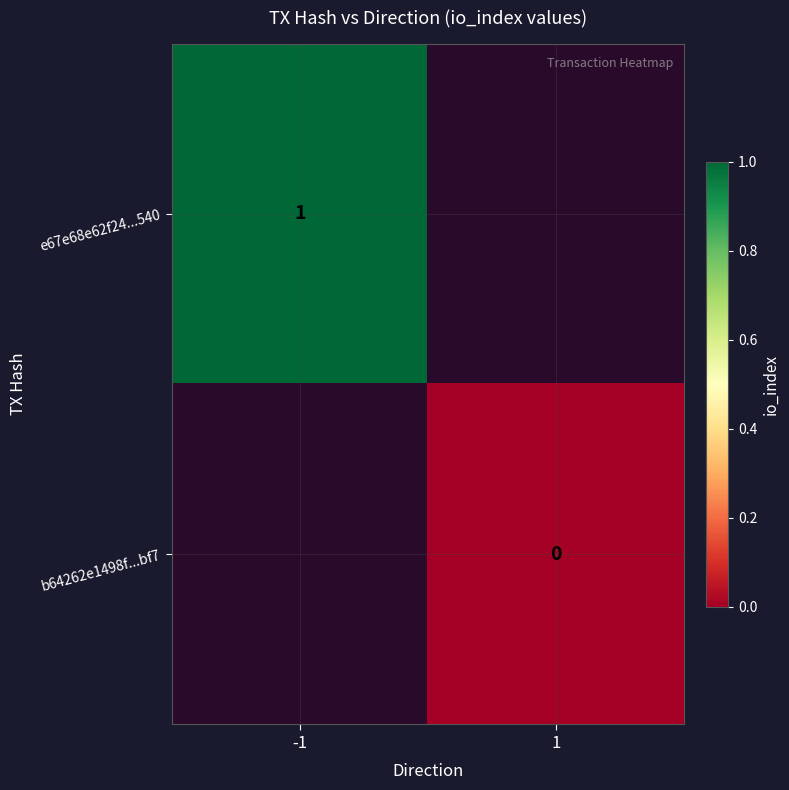

Is the value of b64262e1498f...bf7 at 1 greater than the value of e67e68e62f24...540 at -1?

No